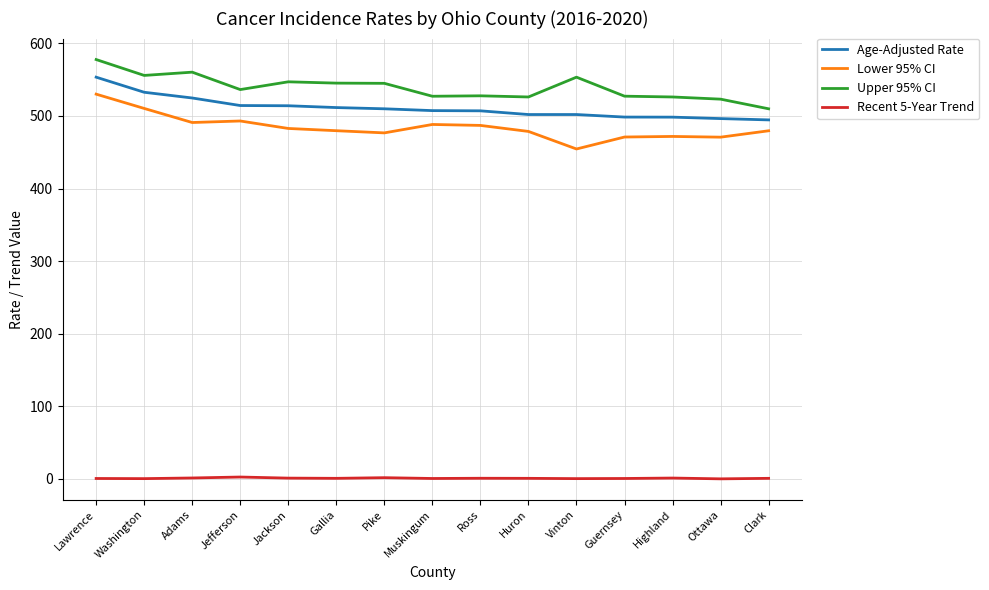

What is the lowest value of the Lower 95% CI series?

454.5